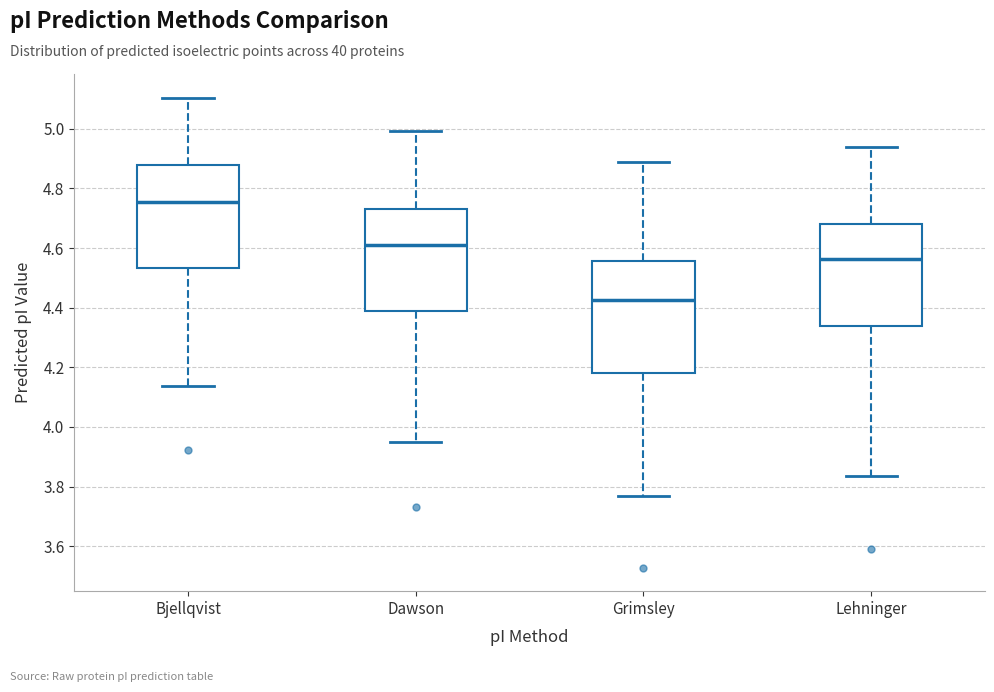

Which box has the lowest median line?

Grimsley